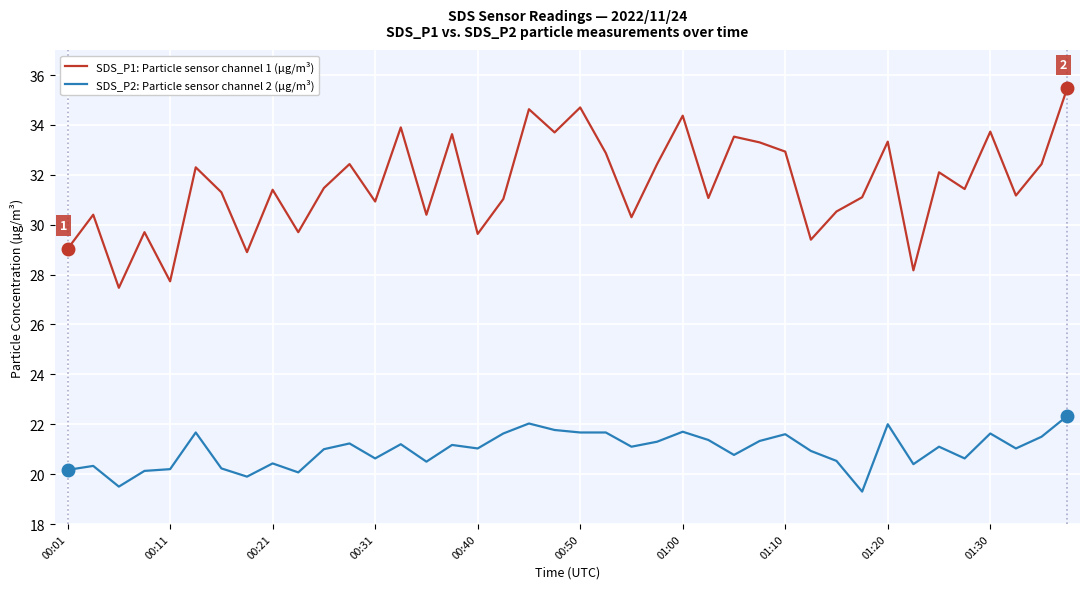

What is the smallest value displayed?

19.3